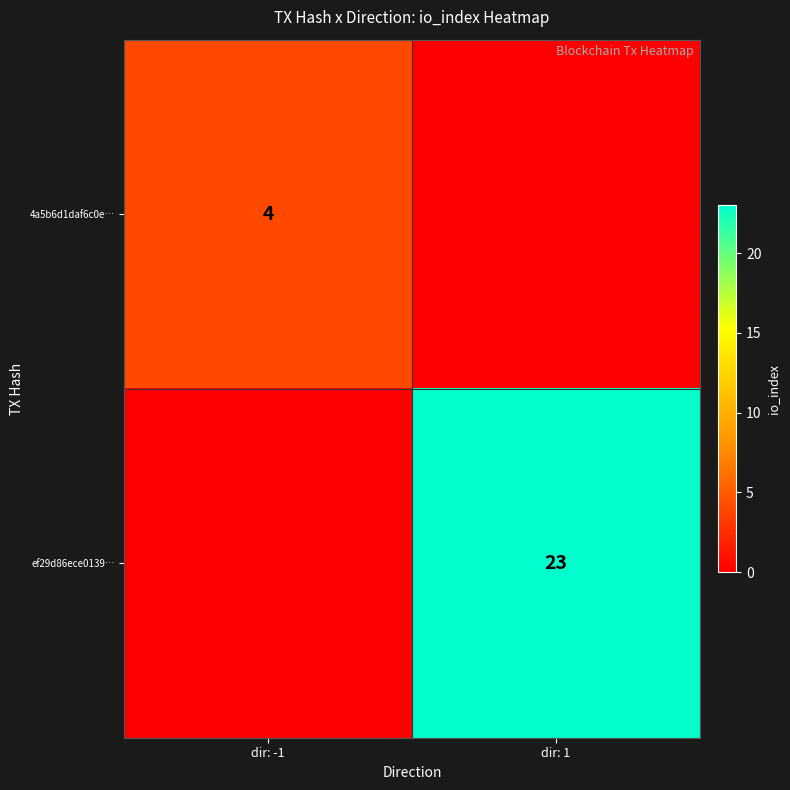

True or false: ef29d86ece0139… has a value of 13 at dir: 1.

False